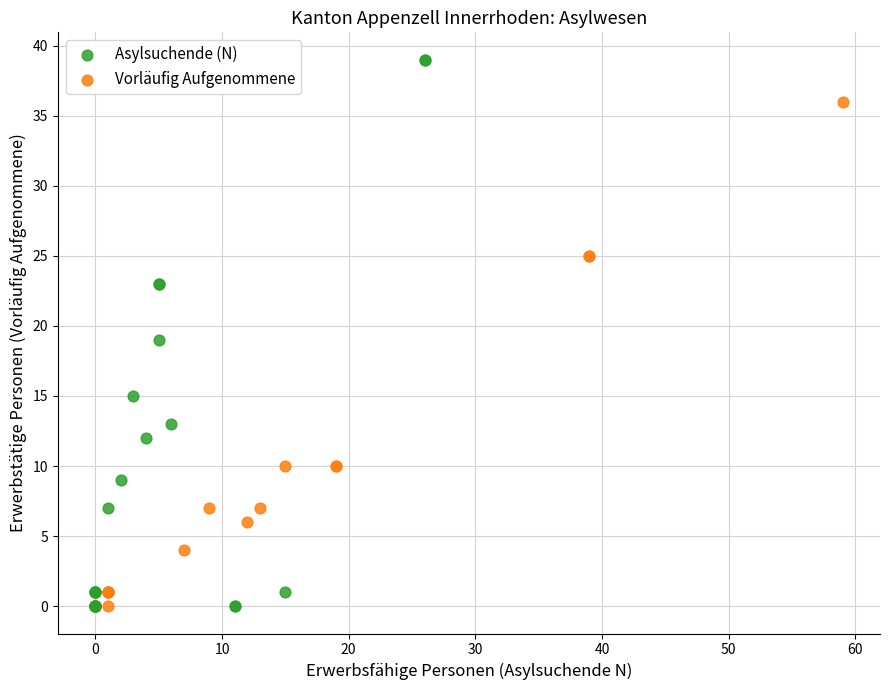

Which series reaches the maximum Y coordinate?

Asylsuchende (N)